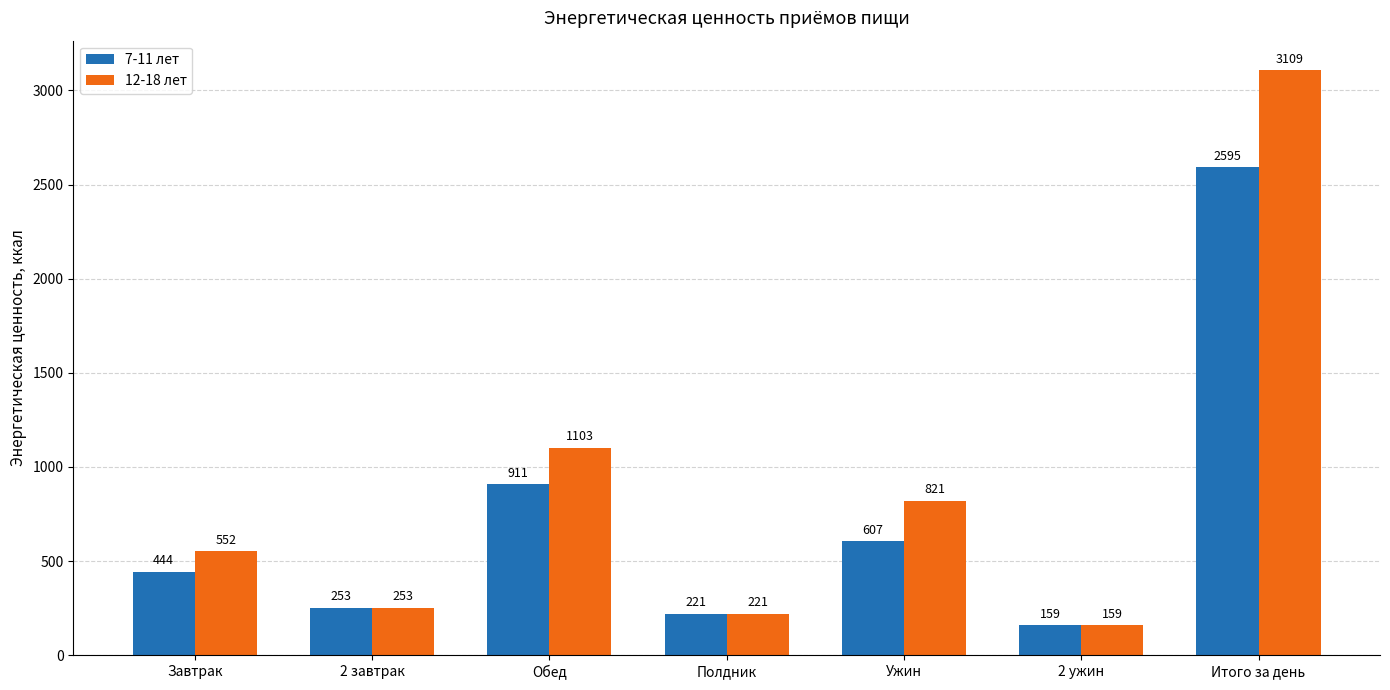

What position from the left is 2 ужин?

6